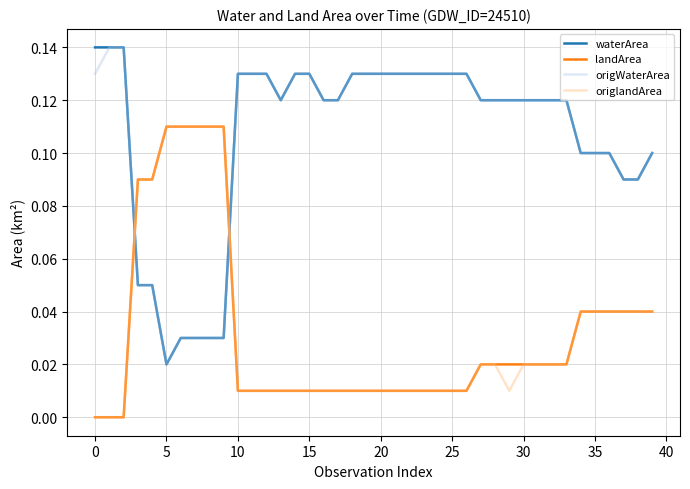

Count the origWaterArea values in the range 0 to 1.

40